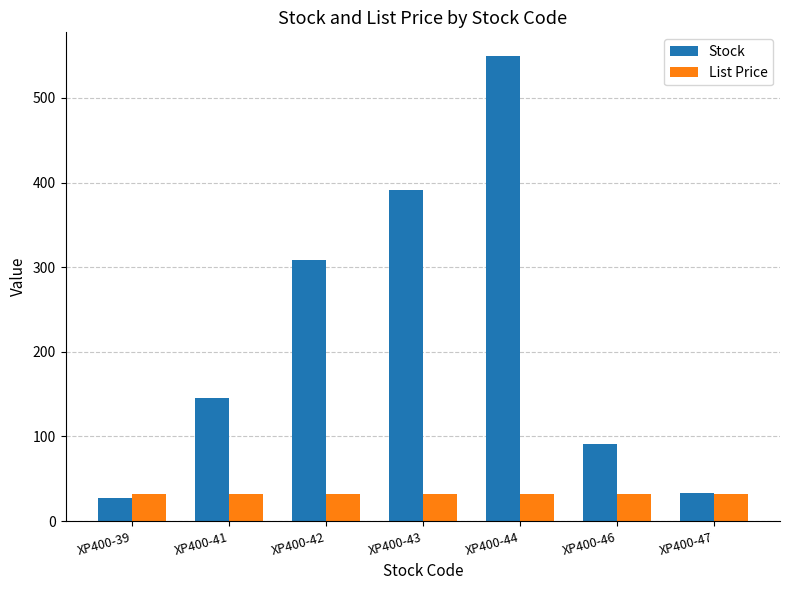

List the labels in order of Stock value, largest first.

XP400-44, XP400-43, XP400-42, XP400-41, XP400-46, XP400-47, XP400-39